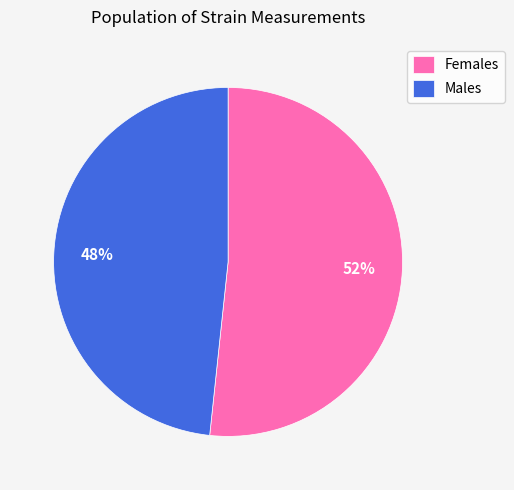

Is there any slice that represents more than half of the pie?

Yes